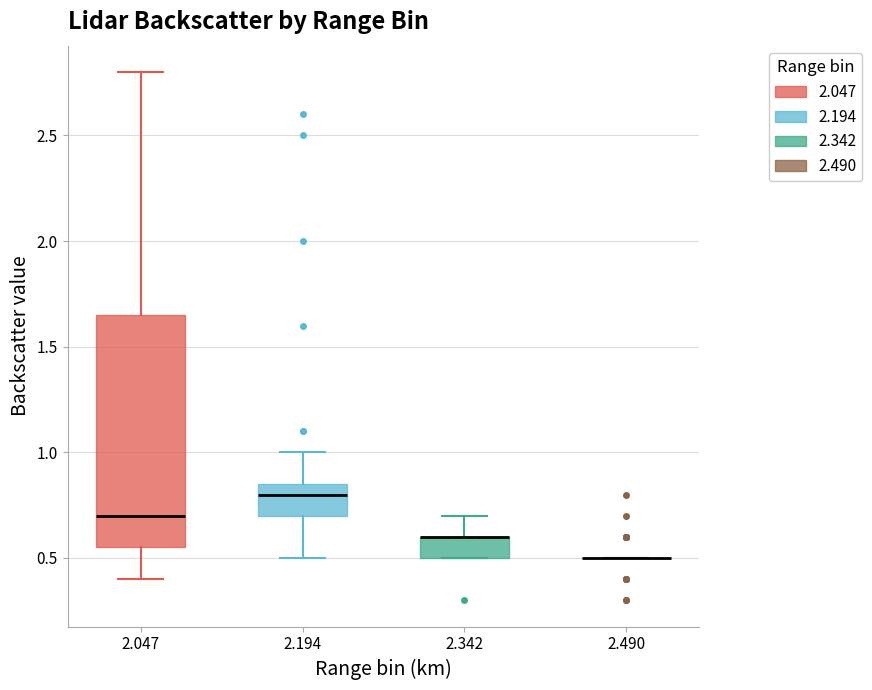

Reading left to right, read every box against the y-axis: the position of its median line, the range the box covers, and the ends of its whiskers. The values are not printed on the chart, so give them approximately, as read against the axis.

2.047: median 0.70, box 0.55 to 1.65, whiskers 0.40 to 2.80
2.194: median 0.80, box 0.70 to 0.85, whiskers 0.50 to 1.00
2.342: median 0.60 (drawn on the box's upper edge), box 0.50 to 0.60, whiskers 0.50 to 0.70
2.490: box collapsed to a line at 0.50, whiskers 0.50 to 0.50